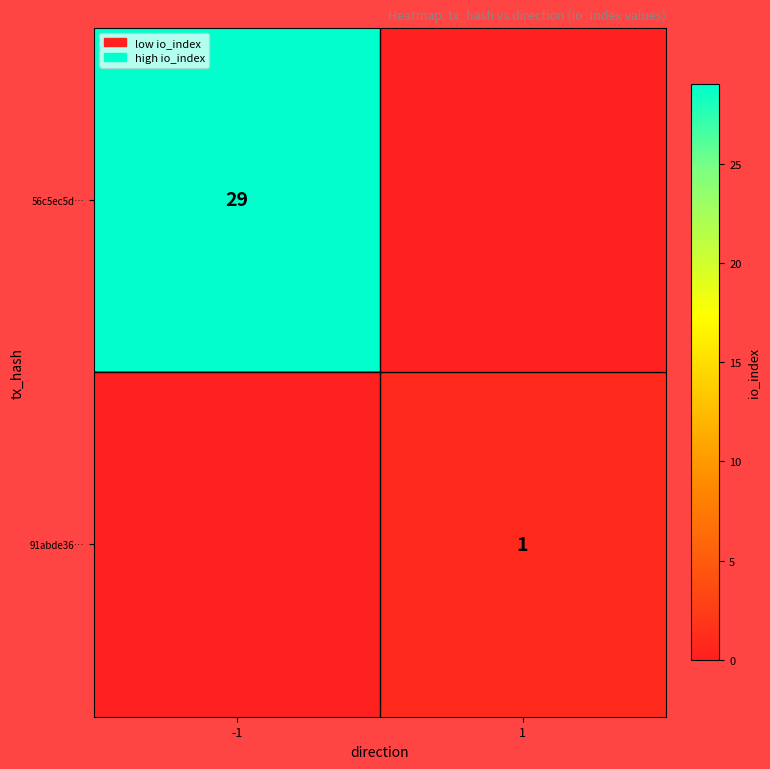

The value of 91abde36… at 1 is 2. True or false?

False